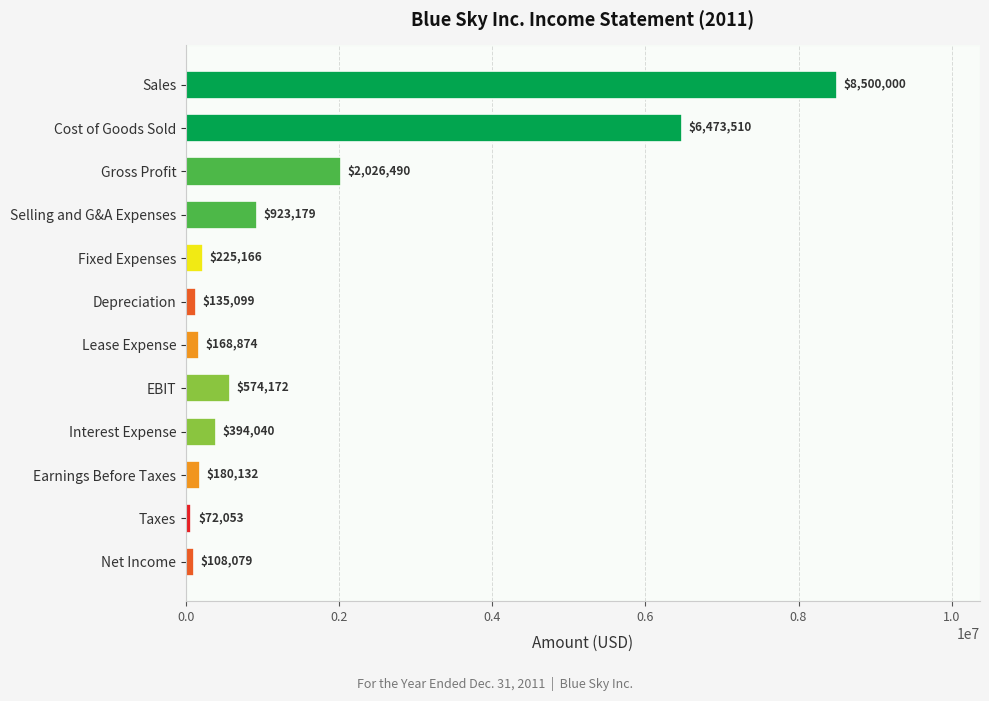

List the labels in order of value, smallest first.

Taxes, Net Income, Depreciation, Lease Expense, Earnings Before Taxes, Fixed Expenses, Interest Expense, EBIT, Selling and G&A Expenses, Gross Profit, Cost of Goods Sold, Sales